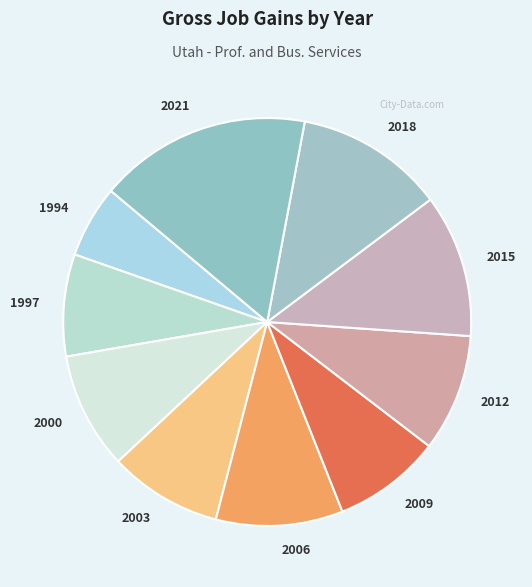

Is 2021 the majority of the pie?

No